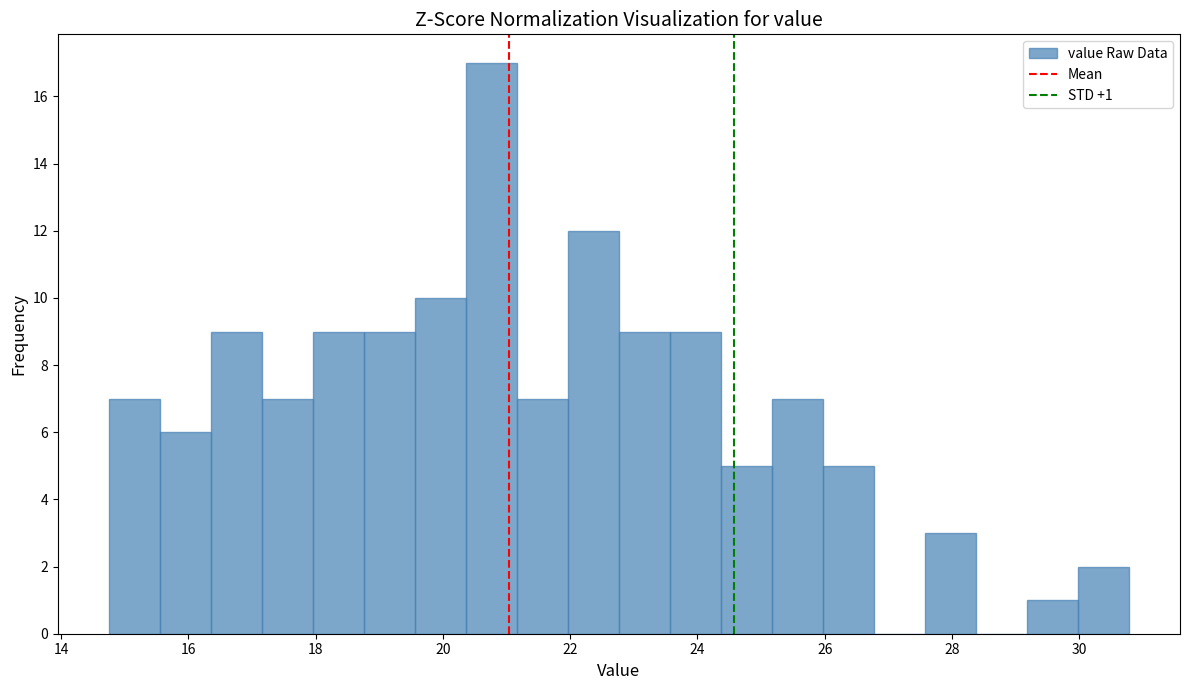

Over which range of the x-axis is the bar tallest?

20.4 to 21.2